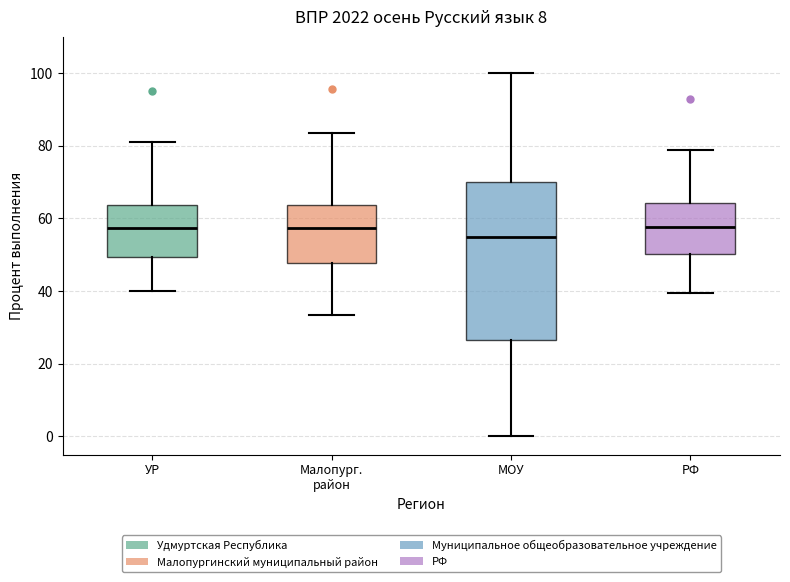

Reading left to right, read every box against the y-axis: the position of its median line, the range the box covers, and the ends of its whiskers. The values are not printed on the chart, so give them approximately, as read against the axis.

УР: median 58, box 50 to 64, whiskers 40 to 82
Малопург. район: median 58, box 48 to 64, whiskers 34 to 84
МОУ: median 56, box 26 to 70, whiskers 0 to 100
РФ: median 58, box 50 to 64, whiskers 40 to 78